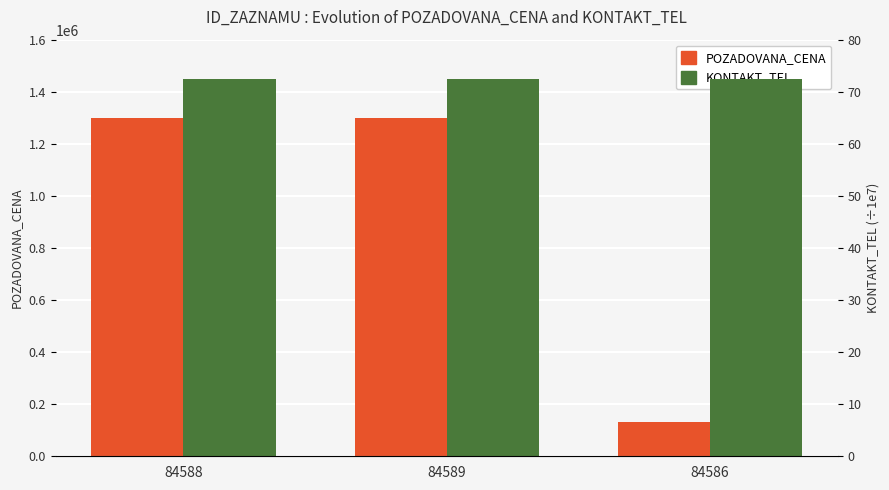

Count the number of data series in this chart.

2